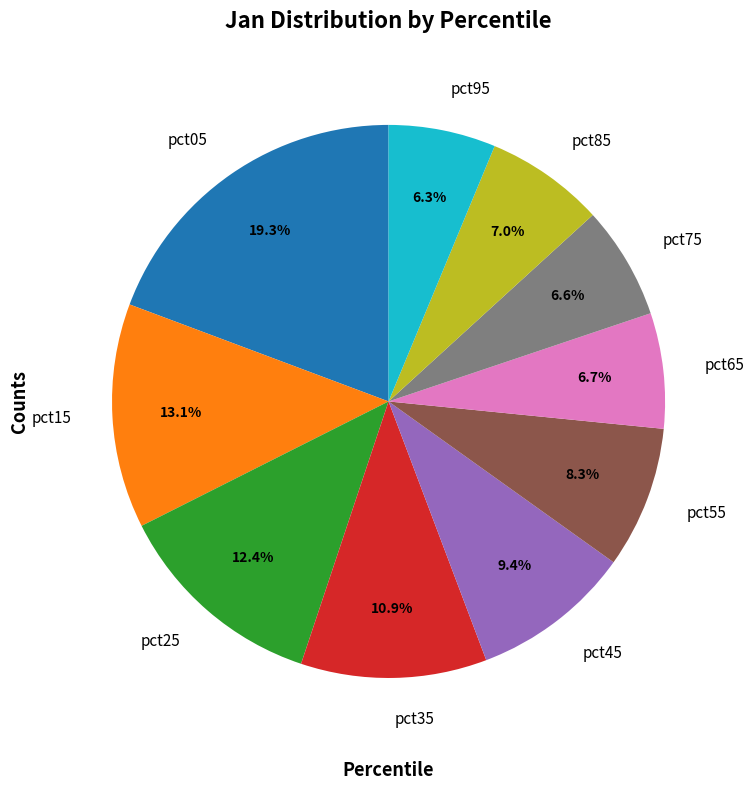

How many segments does this pie chart have?

10